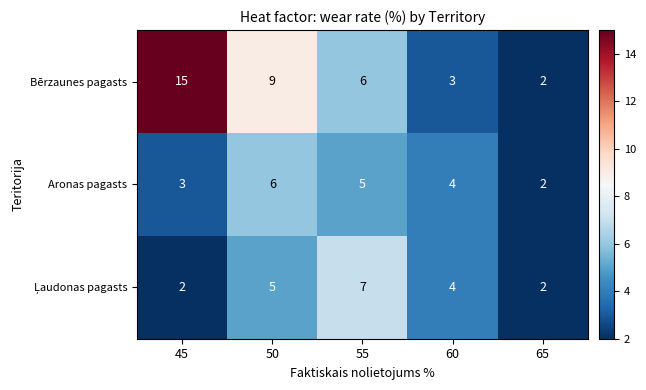

What is the difference between the highest and lowest values at 50?

4